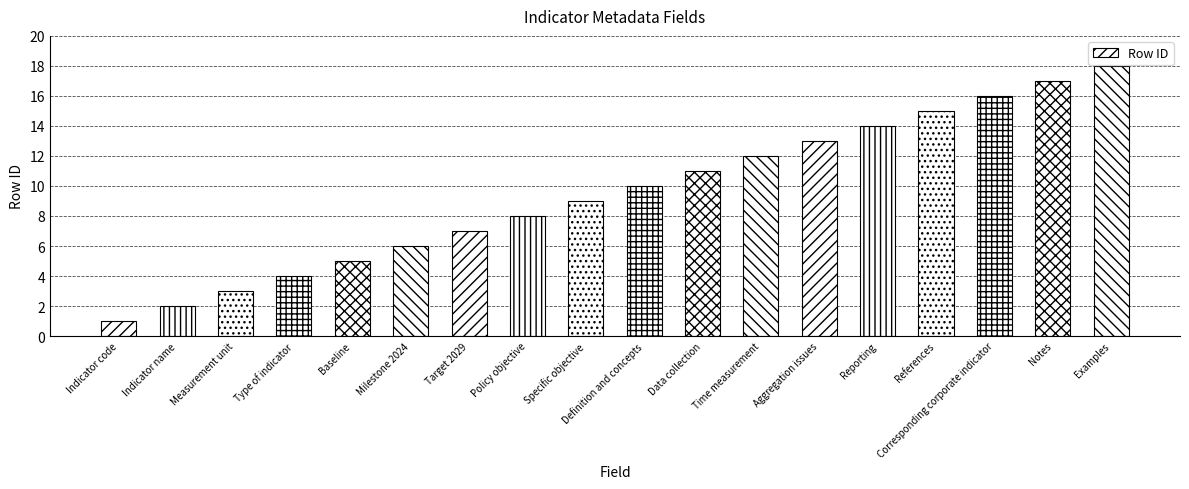

What is the smallest value displayed?

1